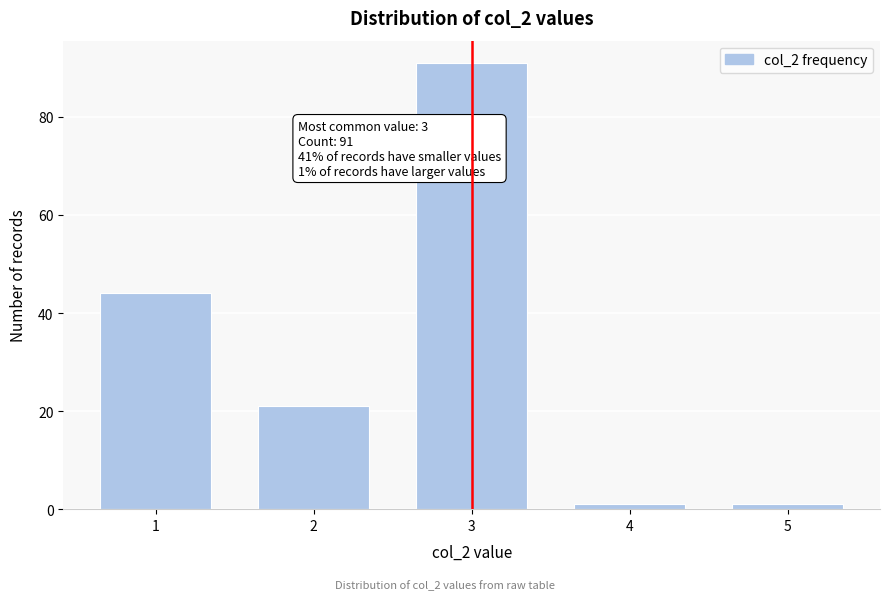

Reading left to right, what are all the values shown in this chart?

44	21	91	1	1